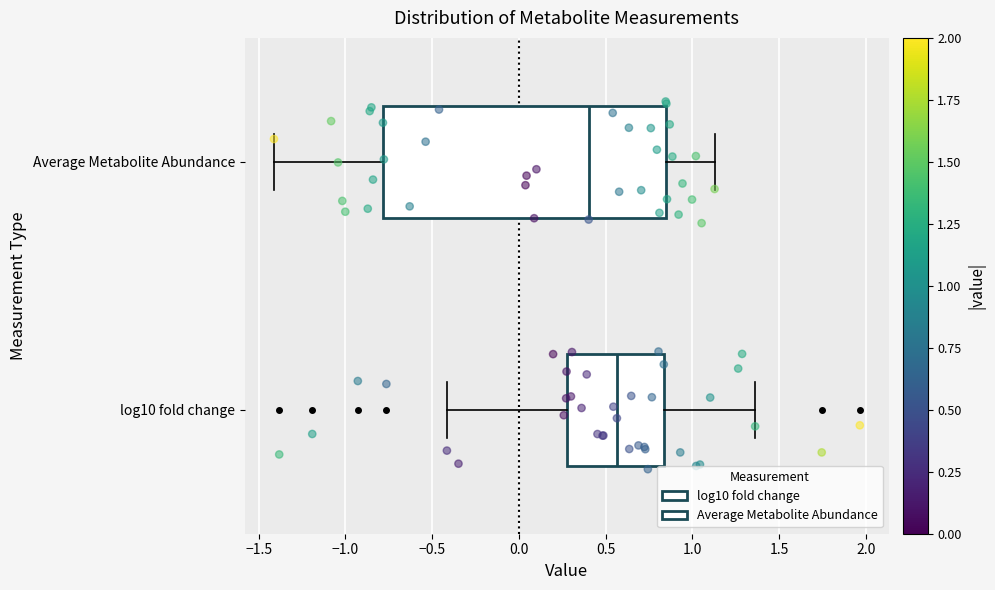

Where is the left edge of the box for log10 fold change on the x-axis? The values are not printed on the chart, so give them approximately, as read against the axis.

0.25